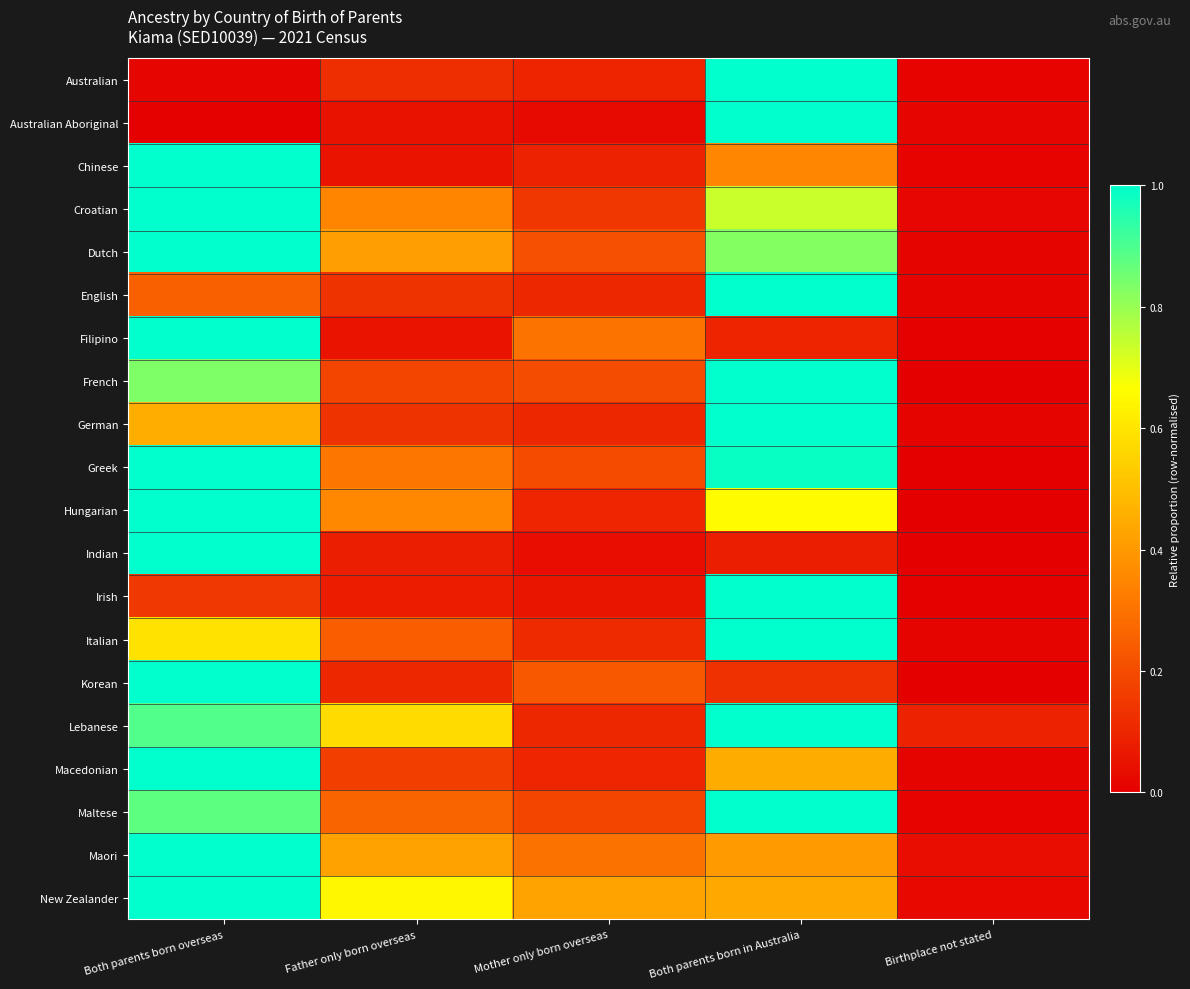

Reading left to right, transcribe all the data shown in this chart.

Australian: Both parents born overseas=0.0	Father only born overseas=0.1	Mother only born overseas=0.1	Both parents born in Australia=1.0	Birthplace not stated=0.0
Australian Aboriginal: Both parents born overseas=0.0	Father only born overseas=0.0	Mother only born overseas=0.0	Both parents born in Australia=1.0	Birthplace not stated=0.0
Chinese: Both parents born overseas=1.0	Father only born overseas=0.1	Mother only born overseas=0.1	Both parents born in Australia=0.4	Birthplace not stated=0.0
Croatian: Both parents born overseas=1.0	Father only born overseas=0.3	Mother only born overseas=0.1	Both parents born in Australia=0.7	Birthplace not stated=0.0
Dutch: Both parents born overseas=1.0	Father only born overseas=0.4	Mother only born overseas=0.2	Both parents born in Australia=0.8	Birthplace not stated=0.0
English: Both parents born overseas=0.3	Father only born overseas=0.1	Mother only born overseas=0.1	Both parents born in Australia=1.0	Birthplace not stated=0.0
Filipino: Both parents born overseas=1.0	Father only born overseas=0.1	Mother only born overseas=0.3	Both parents born in Australia=0.1	Birthplace not stated=0.0
French: Both parents born overseas=0.8	Father only born overseas=0.2	Mother only born overseas=0.2	Both parents born in Australia=1.0	Birthplace not stated=0.0
German: Both parents born overseas=0.5	Father only born overseas=0.1	Mother only born overseas=0.1	Both parents born in Australia=1.0	Birthplace not stated=0.0
Greek: Both parents born overseas=1.0	Father only born overseas=0.3	Mother only born overseas=0.2	Both parents born in Australia=1.0	Birthplace not stated=0.0
Hungarian: Both parents born overseas=1.0	Father only born overseas=0.4	Mother only born overseas=0.1	Both parents born in Australia=0.7	Birthplace not stated=0.0
Indian: Both parents born overseas=1.0	Father only born overseas=0.1	Mother only born overseas=0.0	Both parents born in Australia=0.1	Birthplace not stated=0.0
Irish: Both parents born overseas=0.1	Father only born overseas=0.1	Mother only born overseas=0.1	Both parents born in Australia=1.0	Birthplace not stated=0.0
Italian: Both parents born overseas=0.6	Father only born overseas=0.2	Mother only born overseas=0.1	Both parents born in Australia=1.0	Birthplace not stated=0.0
Korean: Both parents born overseas=1.0	Father only born overseas=0.1	Mother only born overseas=0.2	Both parents born in Australia=0.1	Birthplace not stated=0.0
Lebanese: Both parents born overseas=0.9	Father only born overseas=0.6	Mother only born overseas=0.1	Both parents born in Australia=1.0	Birthplace not stated=0.1
Macedonian: Both parents born overseas=1.0	Father only born overseas=0.2	Mother only born overseas=0.1	Both parents born in Australia=0.5	Birthplace not stated=0.0
Maltese: Both parents born overseas=0.9	Father only born overseas=0.3	Mother only born overseas=0.2	Both parents born in Australia=1.0	Birthplace not stated=0.0
Maori: Both parents born overseas=1.0	Father only born overseas=0.4	Mother only born overseas=0.3	Both parents born in Australia=0.4	Birthplace not stated=0.0
New Zealander: Both parents born overseas=1.0	Father only born overseas=0.6	Mother only born overseas=0.4	Both parents born in Australia=0.4	Birthplace not stated=0.0